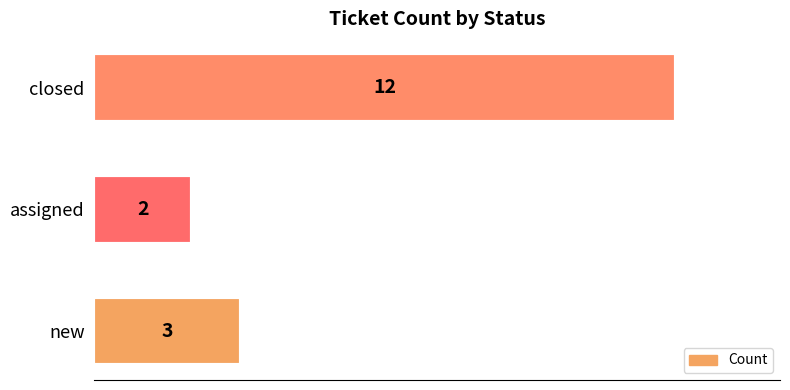

Rank the categories by value from lowest to highest.

assigned, new, closed